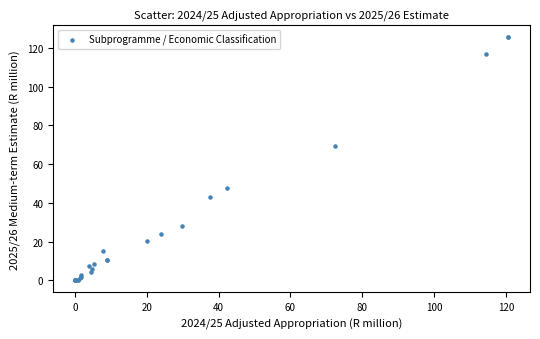

What Y value in the scatter plot is closest to 62?

69.4